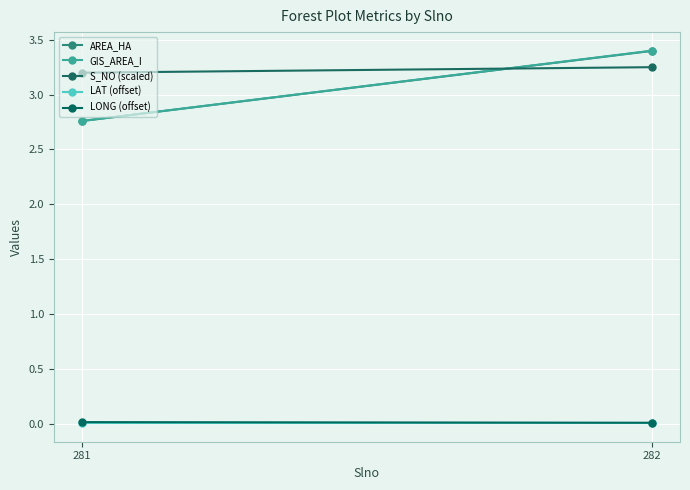

Is the value of GIS_AREA_I at 281 greater than the value of AREA_HA at 281?

Yes